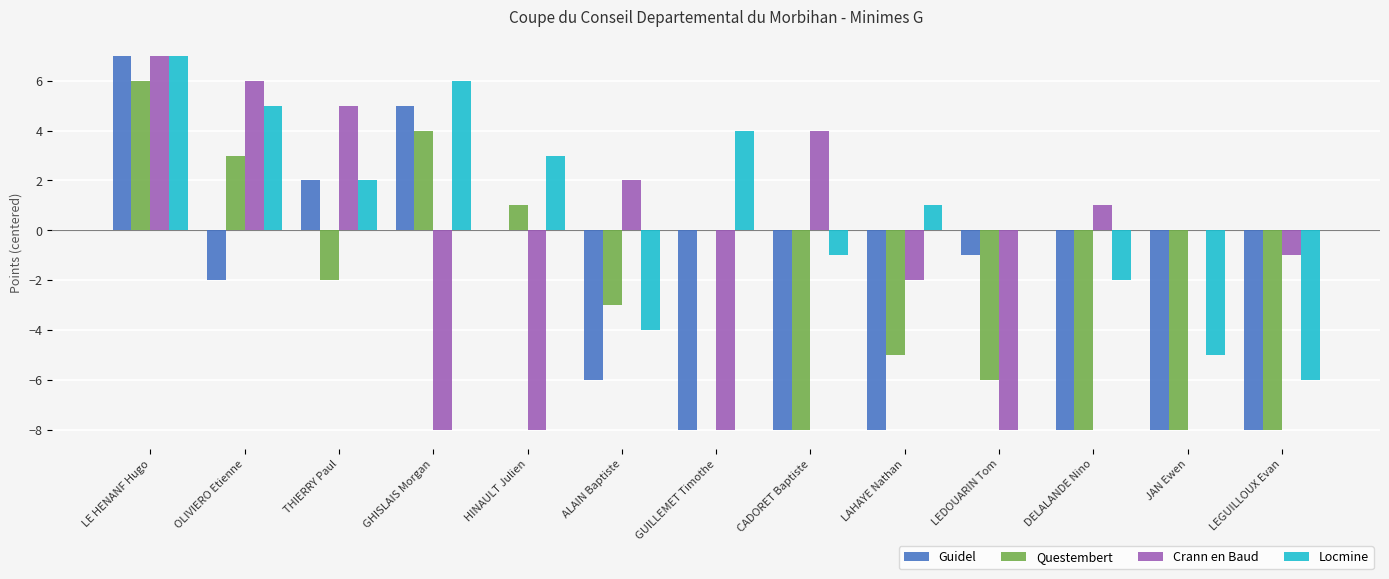

What is the sum of the Guidel values at GHISLAIS Morgan and HINAULT Julien?

5